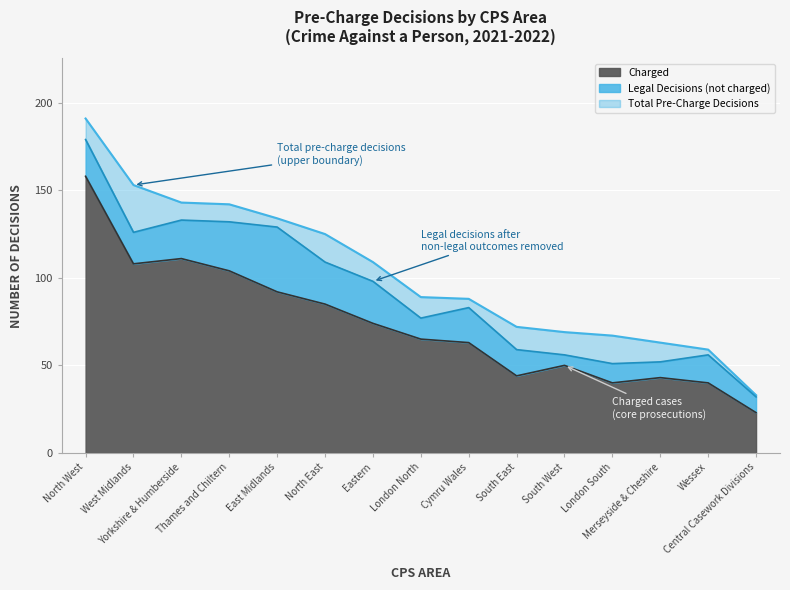

What is the maximum value shown in the chart?

191